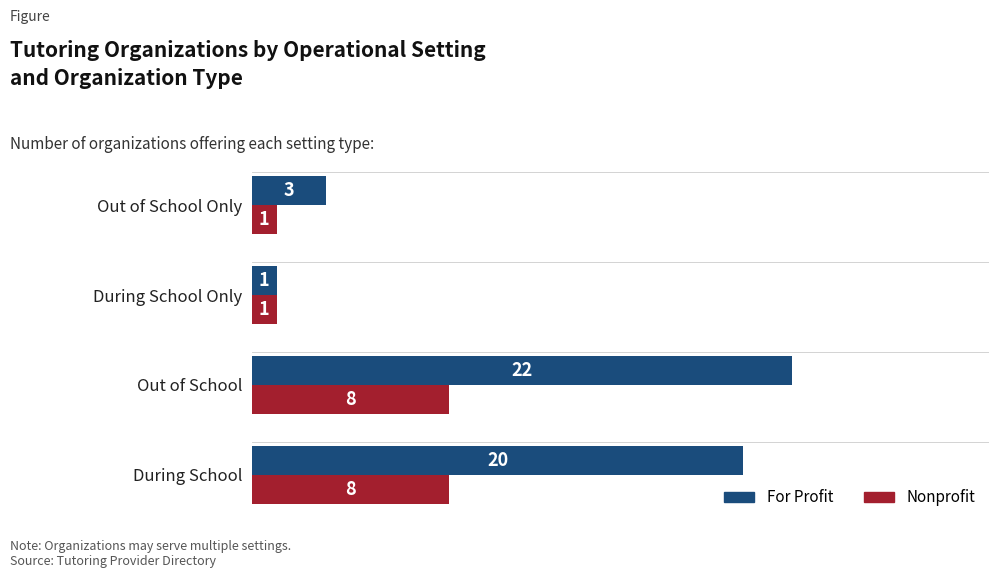

Which series changed the most between During School and Out of School?

For Profit